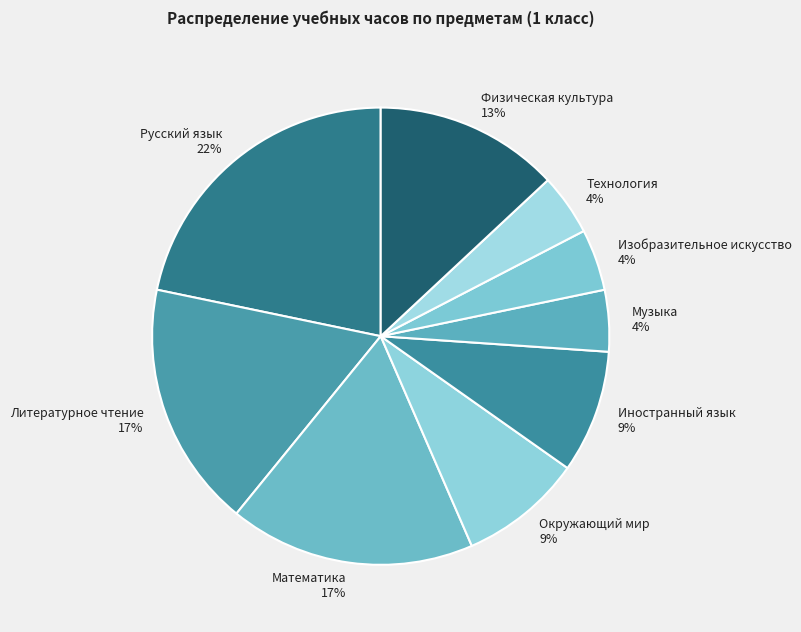

Is it true that Литературное чтение is 17% of the pie?

True